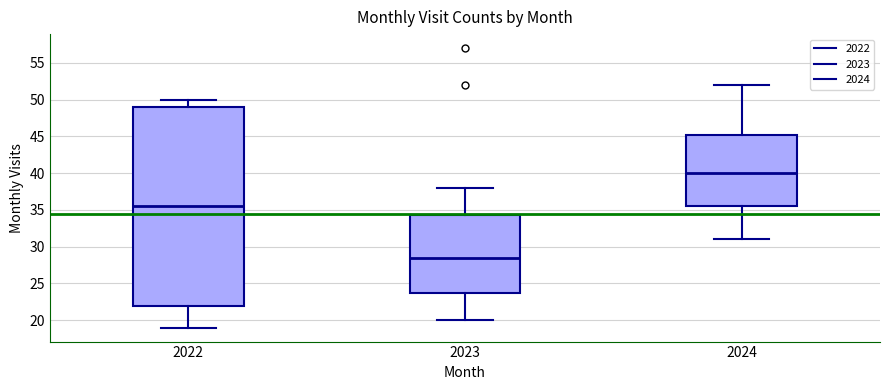

Reading left to right, read every box against the y-axis: the position of its median line, the range the box covers, and the ends of its whiskers. The values are not printed on the chart, so give them approximately, as read against the axis.

2022: median 35.5, box 22.0 to 49.0, whiskers 19.0 to 50.0
2023: median 28.5, box 24.0 to 34.5, whiskers 20.0 to 38.0
2024: median 40.0, box 35.5 to 45.5, whiskers 31.0 to 52.0